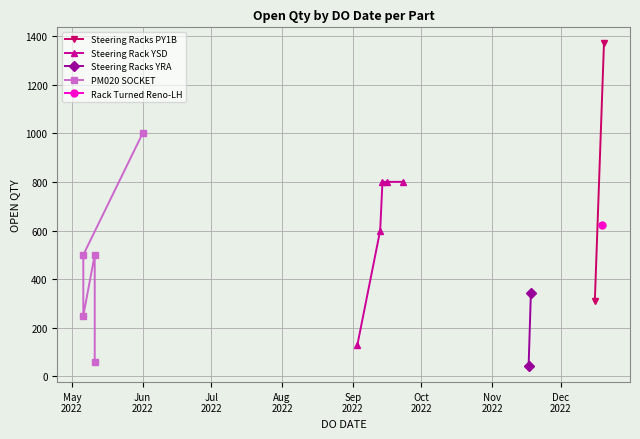

Rank the categories by value from highest to lowest.

20/12/2022, 01/06/2022, 14/09/2022, 16/09/2022, 23/09/2022, 19/12/2022, 13/09/2022, 06/05/2022, 06/05/2022, 06/05/2022, 11/05/2022, 11/05/2022, 11/05/2022, 18/11/2022, 16/12/2022, 06/05/2022, 03/09/2022, 11/05/2022, 17/11/2022